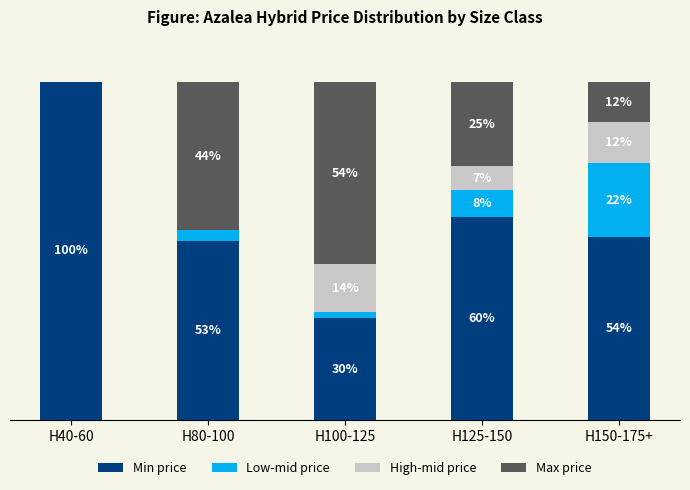

Which category has the highest value in the Min price series?

H40-60